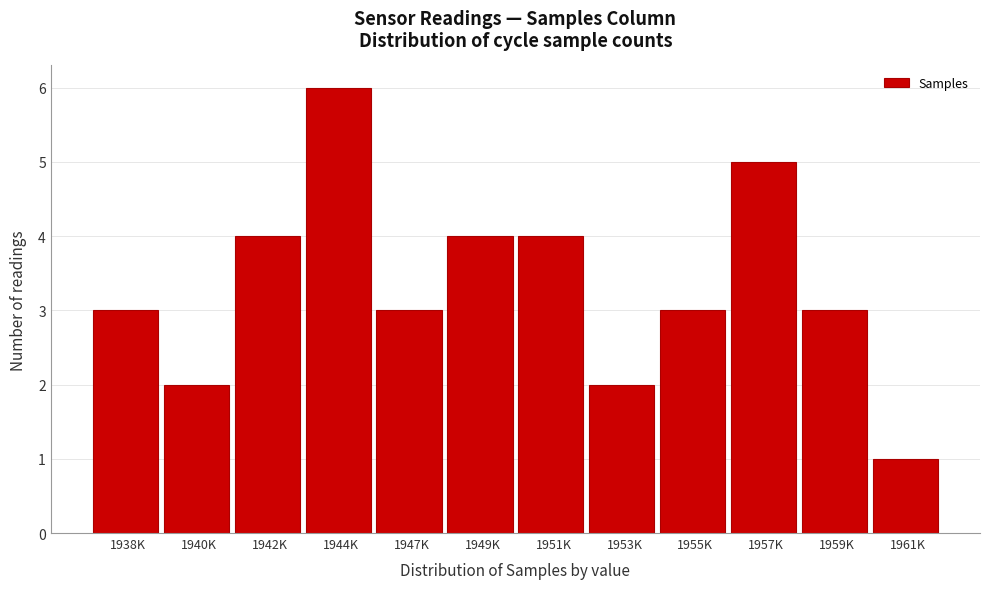

Reading left to right, transcribe all the data shown in this chart.

1938K=3	1940K=2	1942K=4	1944K=6	1947K=3	1949K=4	1951K=4	1953K=2	1955K=3	1957K=5	1959K=3	1961K=1